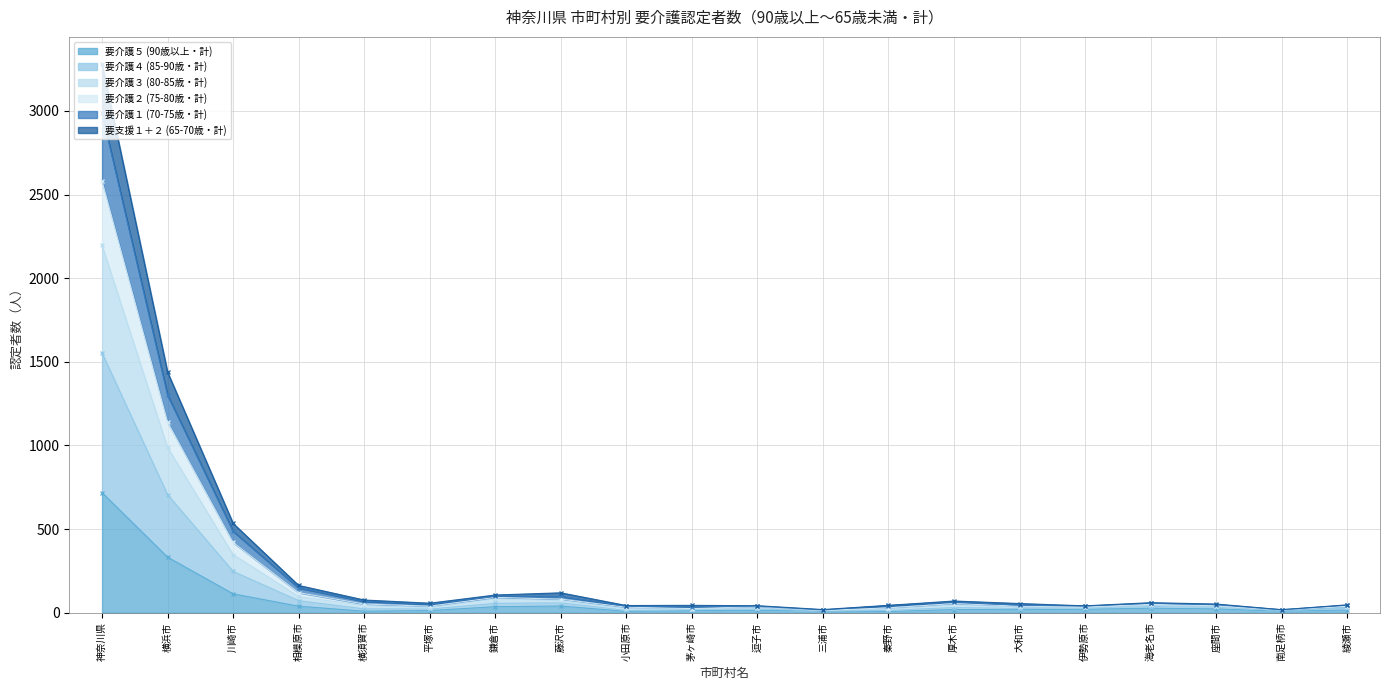

True or false: 要介護５ (90歳以上・計) has a value of 113 at 川崎市.

True